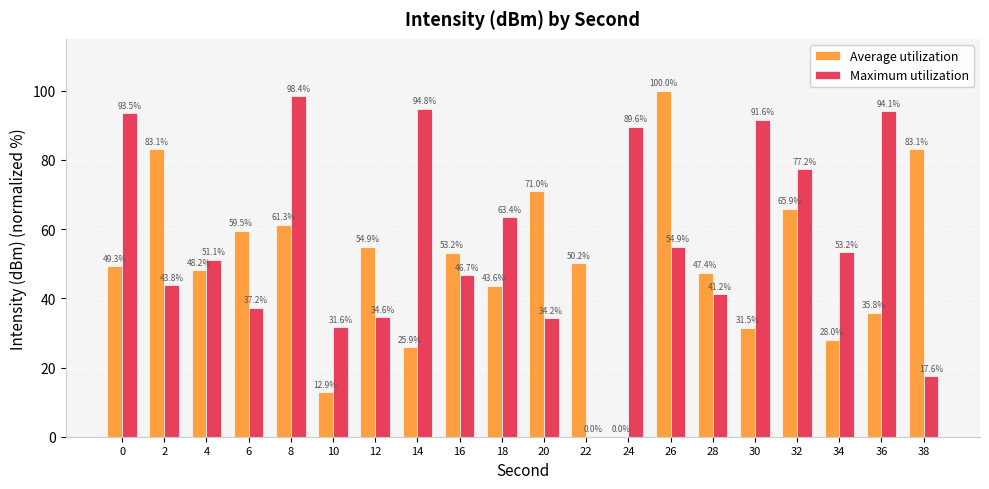

True or false: Maximum utilization has a value of 17.6 at 38.

True